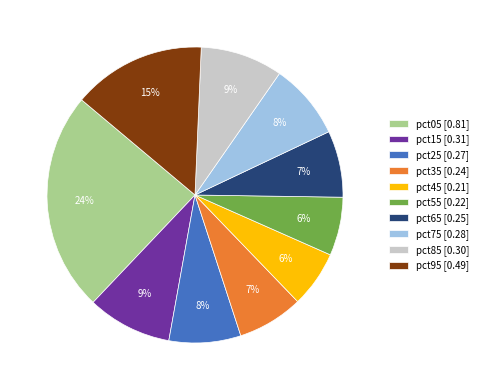

How many slices are in this pie chart?

10